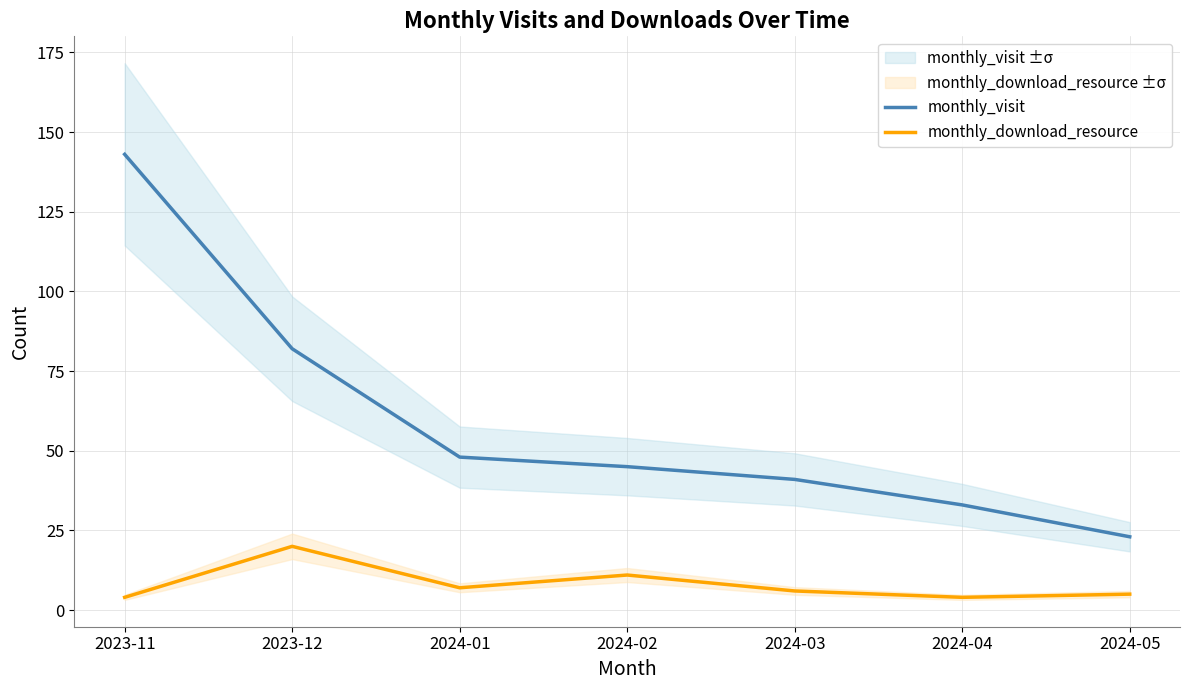

Between 2024-04 and 2023-12, which is larger?

2023-12